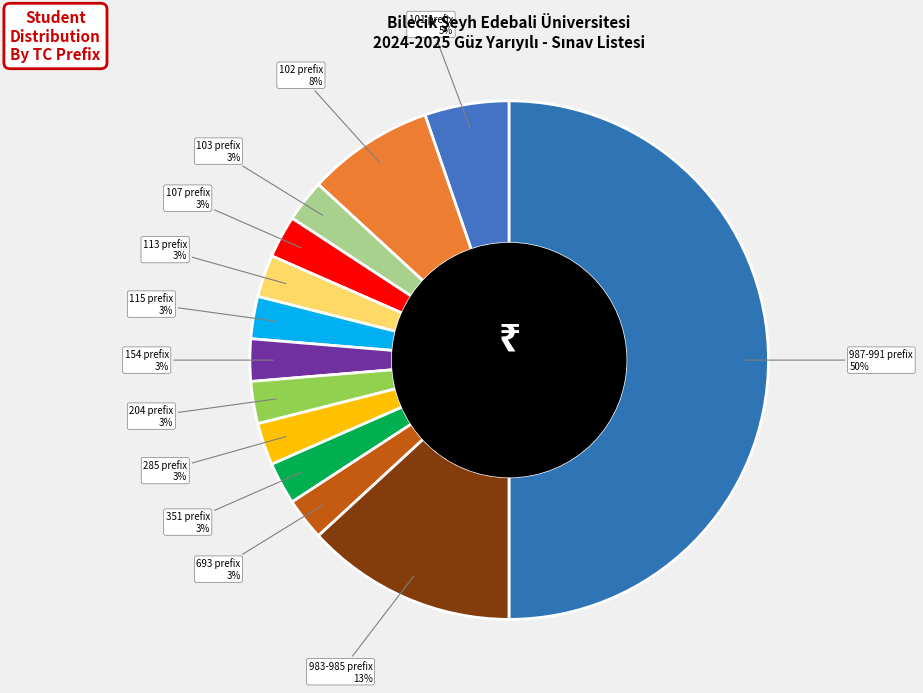

Which has a higher value, 693 prefix or 983-985 prefix?

983-985 prefix